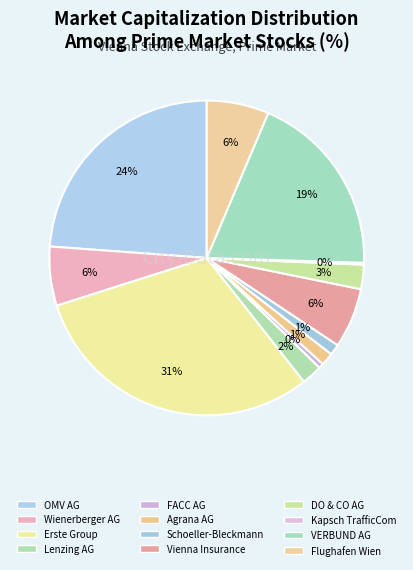

Is it true that DO & CO AG is 13% of the pie?

False